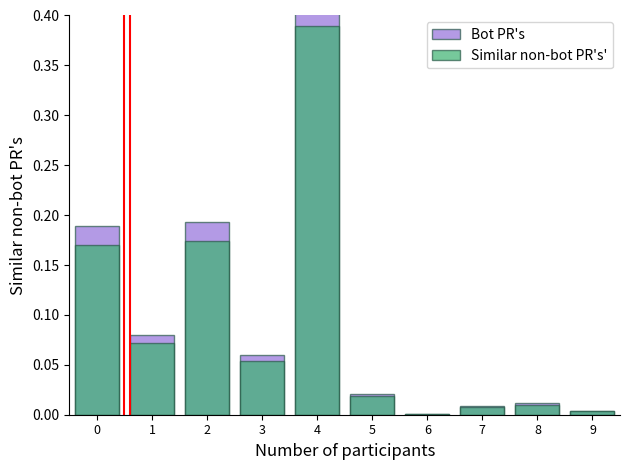

True or false: Bot PR's has a value of 0.2 at 2.

True